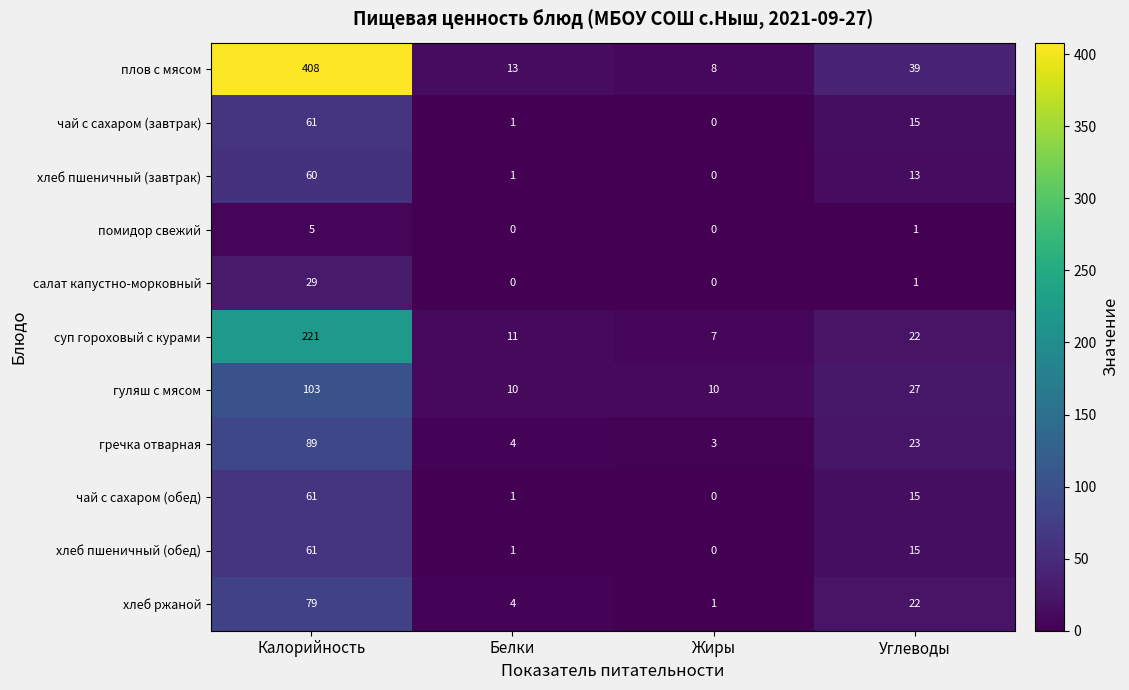

How many data points in суп гороховый с курами are less than 22?

2